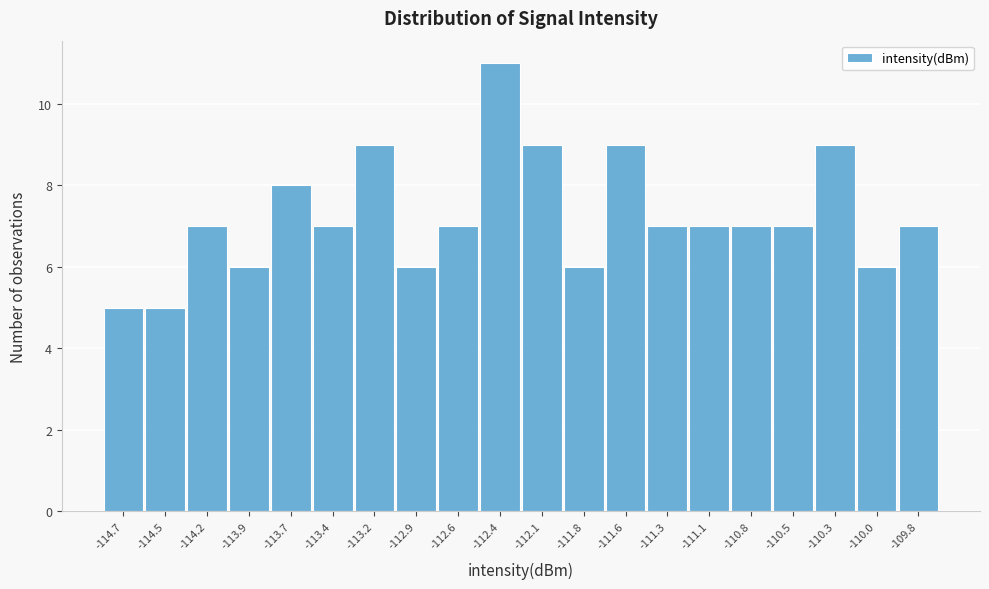

Reading left to right, what are all the values shown in this chart?

-114.7=5	-114.5=5	-114.2=7	-113.9=6	-113.7=8	-113.4=7	-113.2=9	-112.9=6	-112.6=7	-112.4=11	-112.1=9	-111.8=6	-111.6=9	-111.3=7	-111.1=7	-110.8=7	-110.5=7	-110.3=9	-110.0=6	-109.8=7